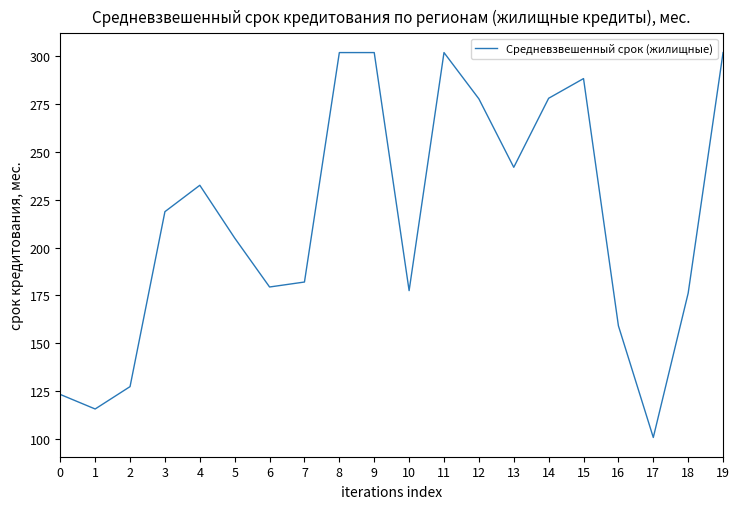

What is the average value?

214.6